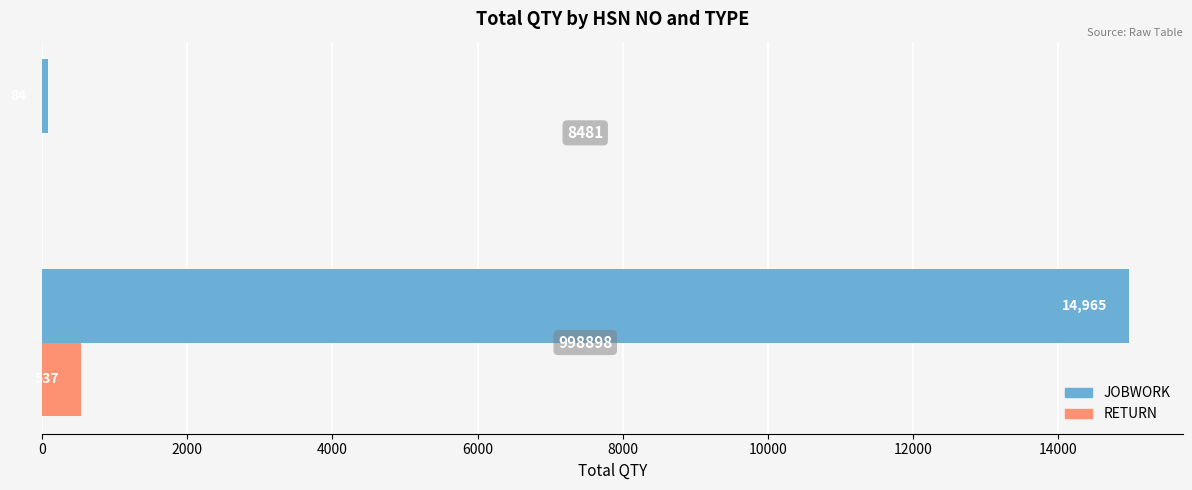

What is the maximum value shown in the chart?

14965